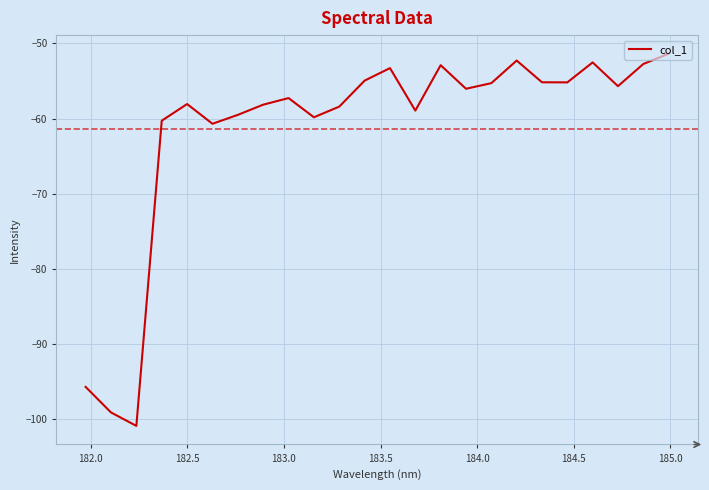

What is the minimum value shown in the chart?

-100.9